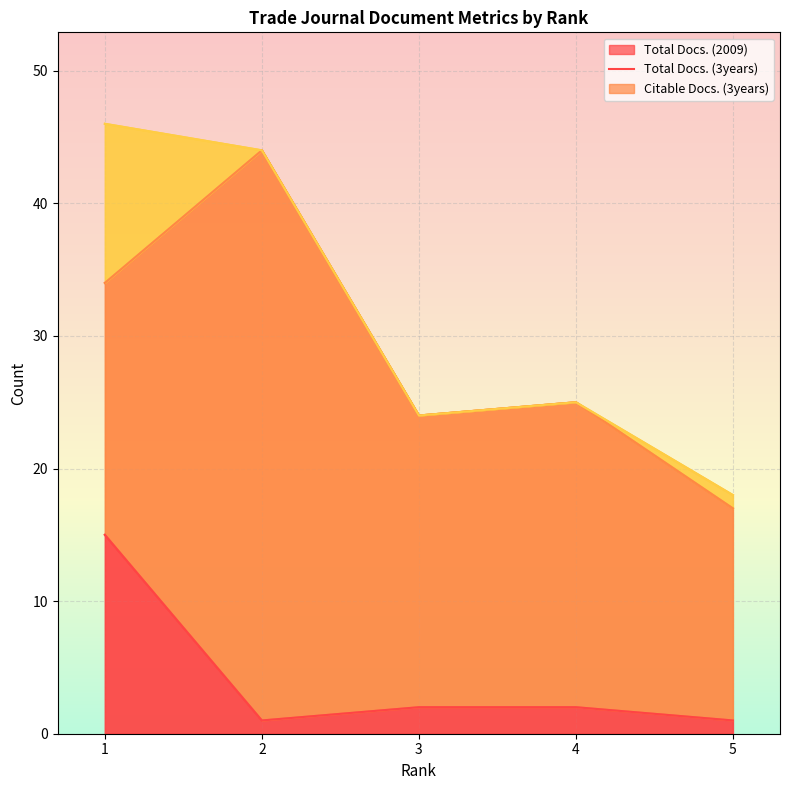

In Citable Docs. (3years), how many points are lower than both neighbors (excluding endpoints)?

1